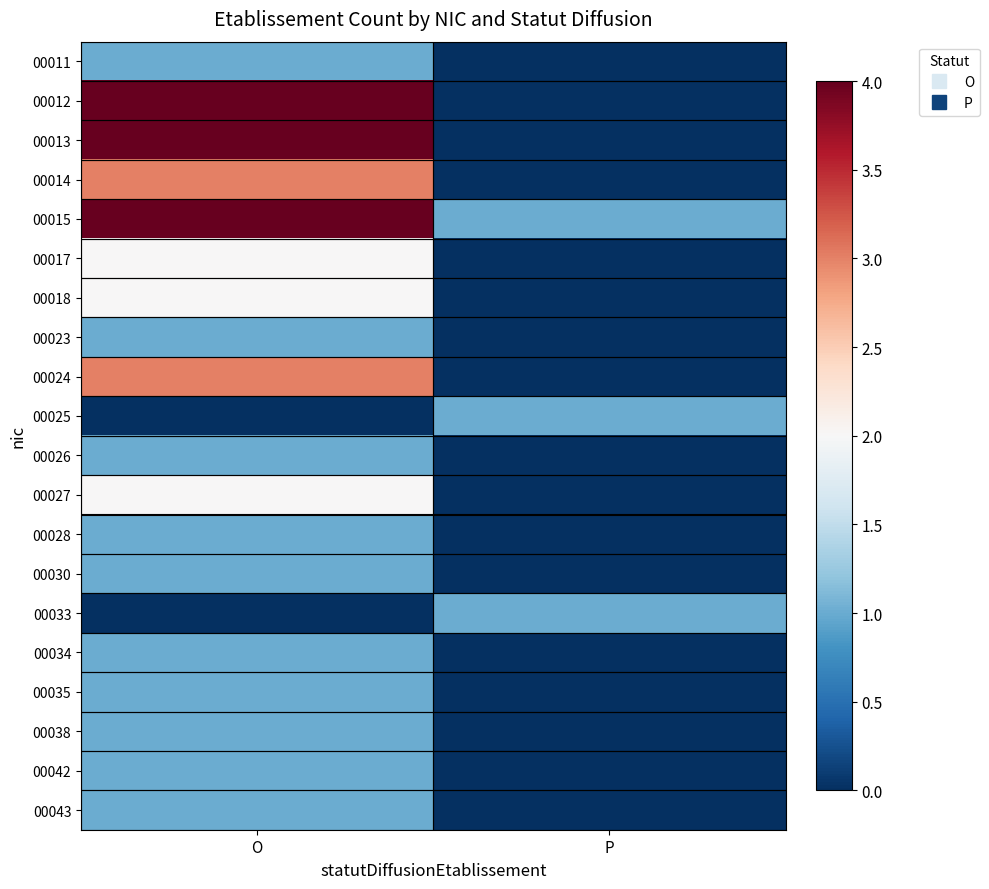

Reading right to left, list all the values displayed in this chart.

00011: P=0	O=1
00012: P=0	O=4
00013: P=0	O=4
00014: P=0	O=3
00015: P=1	O=4
00017: P=0	O=2
00018: P=0	O=2
00023: P=0	O=1
00024: P=0	O=3
00025: P=1	O=0
00026: P=0	O=1
00027: P=0	O=2
00028: P=0	O=1
00030: P=0	O=1
00033: P=1	O=0
00034: P=0	O=1
00035: P=0	O=1
00038: P=0	O=1
00042: P=0	O=1
00043: P=0	O=1